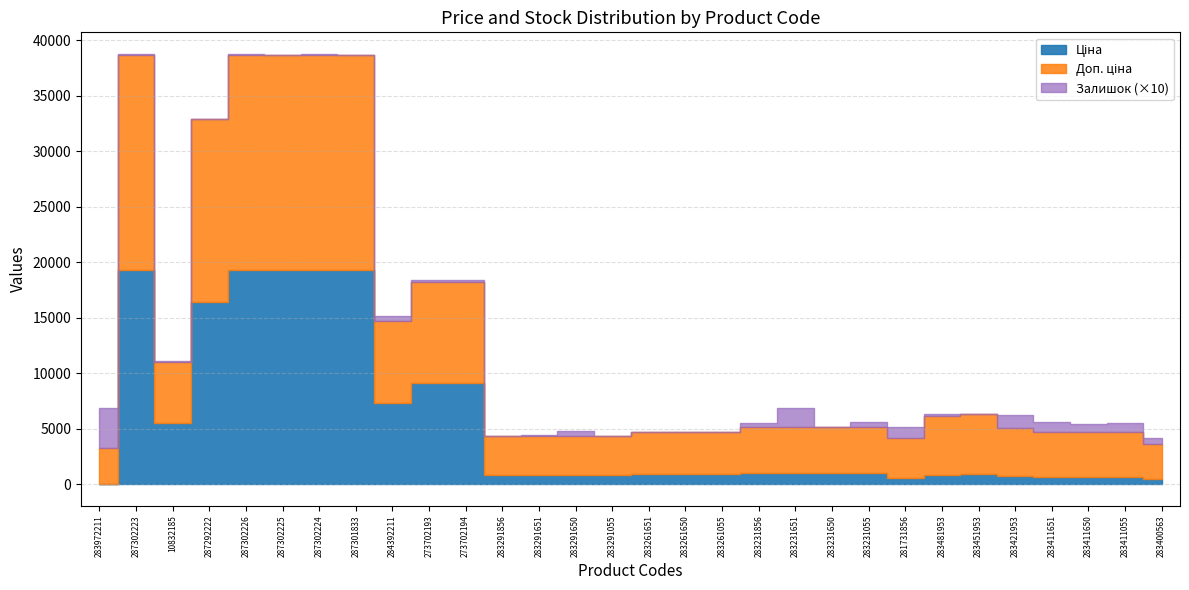

What is the approximate value of Залишок at 283291651?

7.0